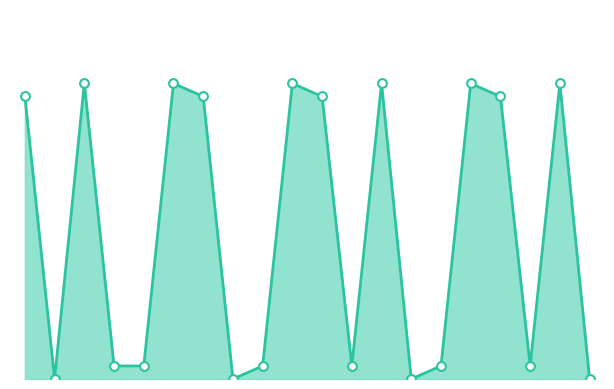

Is this an area chart (filled region under the line)?

Yes